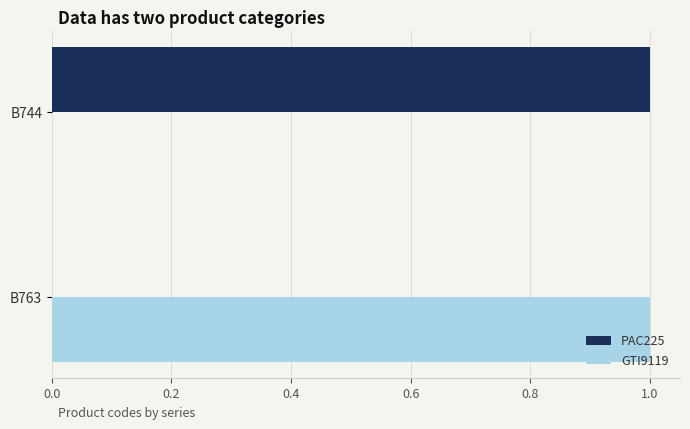

Which category has the highest value in the GTI9119 series?

B763